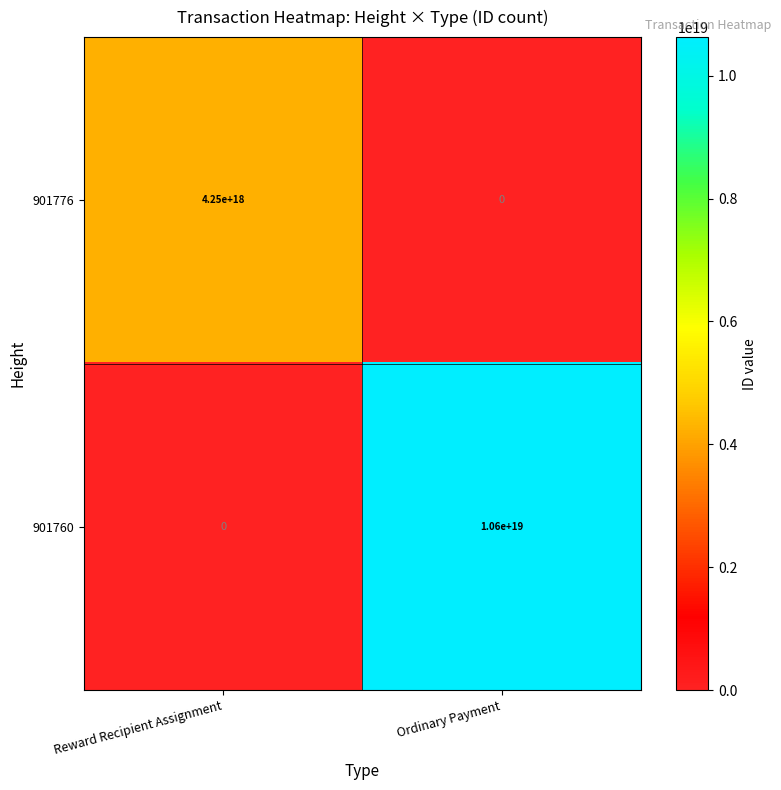

Which series has the largest range (max minus min)?

901760